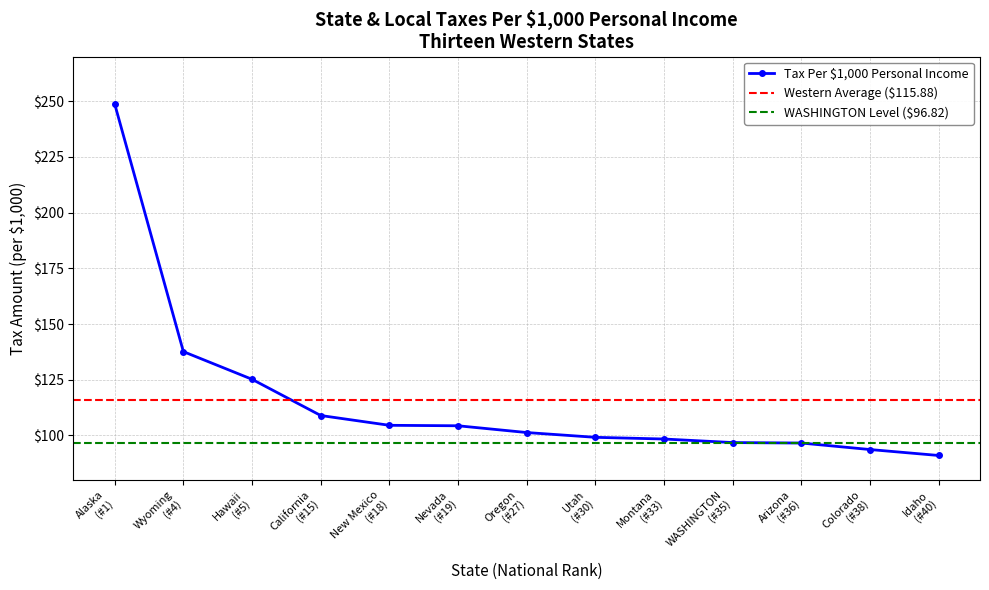

What is the sum of all values?

1506.4